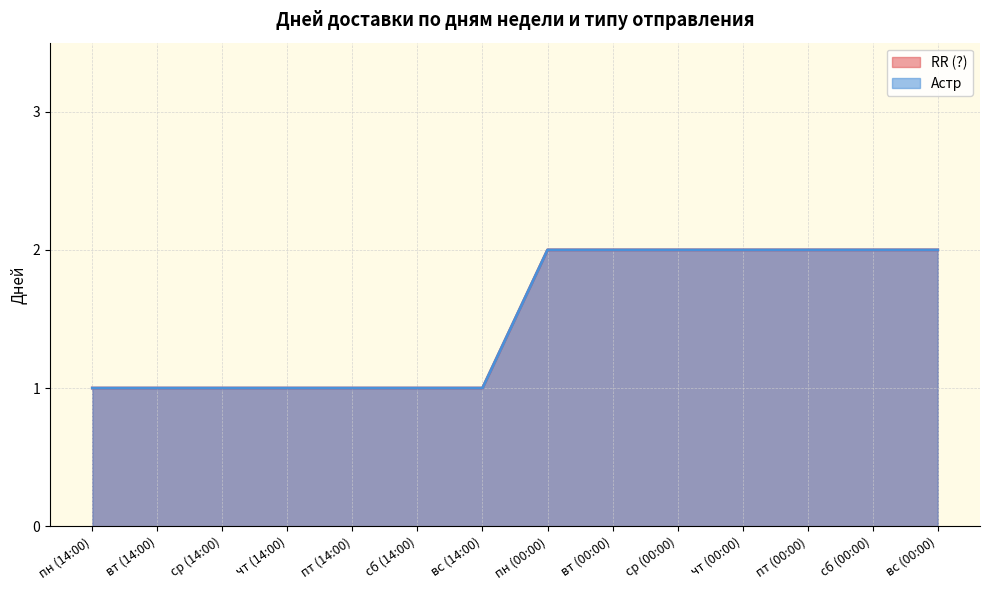

Which series changed the most between ср (14:00) and пт (14:00)?

RR (?)